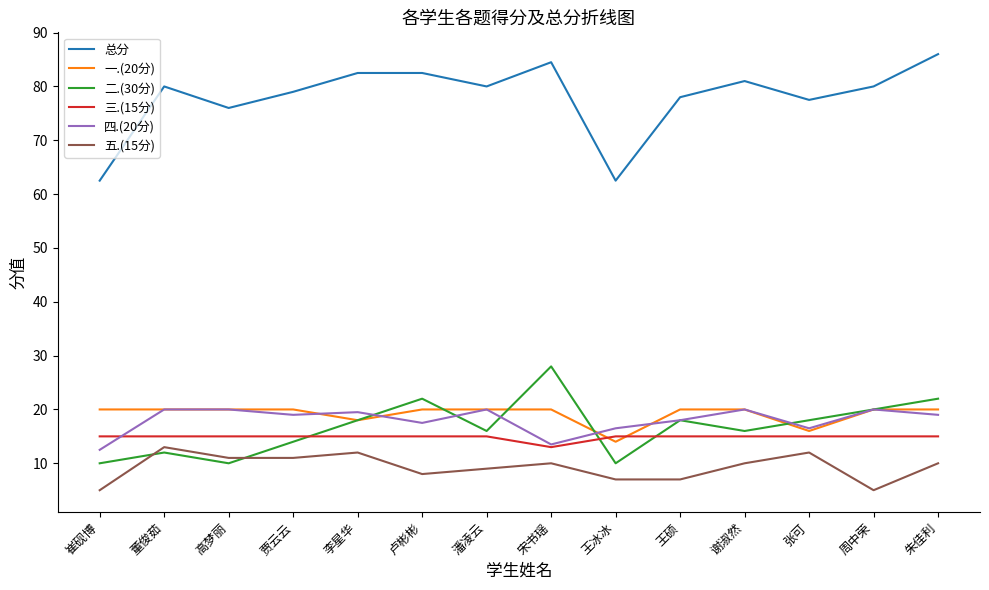

Reading left to right, list all the values displayed in this chart.

总分: 62.5	80.0	76.0	79.0	82.5	82.5	80.0	84.5	62.5	78.0	81.0	77.5	80.0	86.0
一.(20分): 20.0	20.0	20.0	20.0	18.0	20.0	20.0	20.0	14.0	20.0	20.0	16.0	20.0	20.0
二.(30分): 10.0	12.0	10.0	14.0	18.0	22.0	16.0	28.0	10.0	18.0	16.0	18.0	20.0	22.0
三.(15分): 15.0	15.0	15.0	15.0	15.0	15.0	15.0	13.0	15.0	15.0	15.0	15.0	15.0	15.0
四.(20分): 12.5	20.0	20.0	19.0	19.5	17.5	20.0	13.5	16.5	18.0	20.0	16.5	20.0	19.0
五.(15分): 5.0	13.0	11.0	11.0	12.0	8.0	9.0	10.0	7.0	7.0	10.0	12.0	5.0	10.0